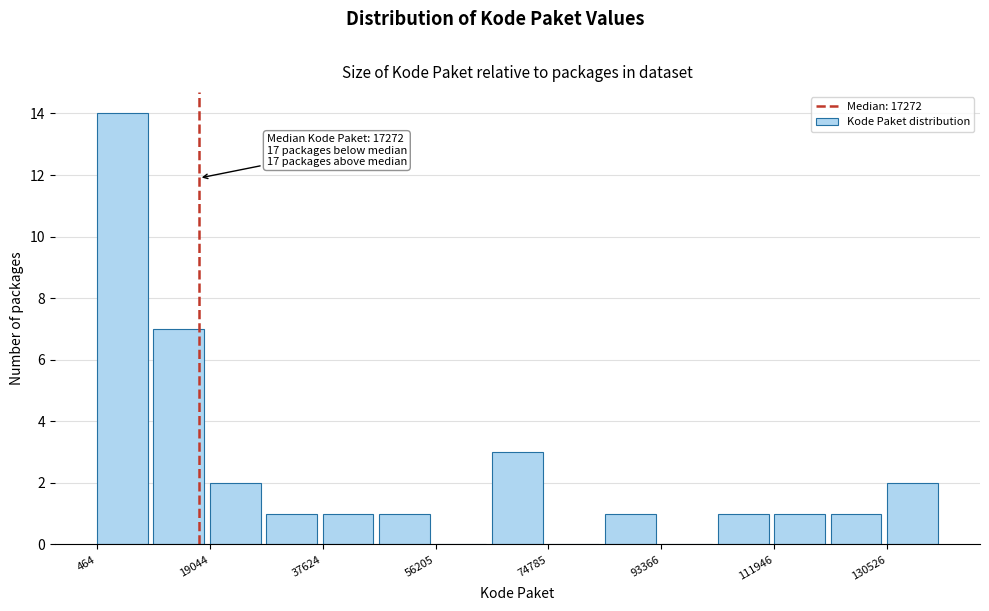

Over which range of the x-axis is the bar tallest?

0 to 10000